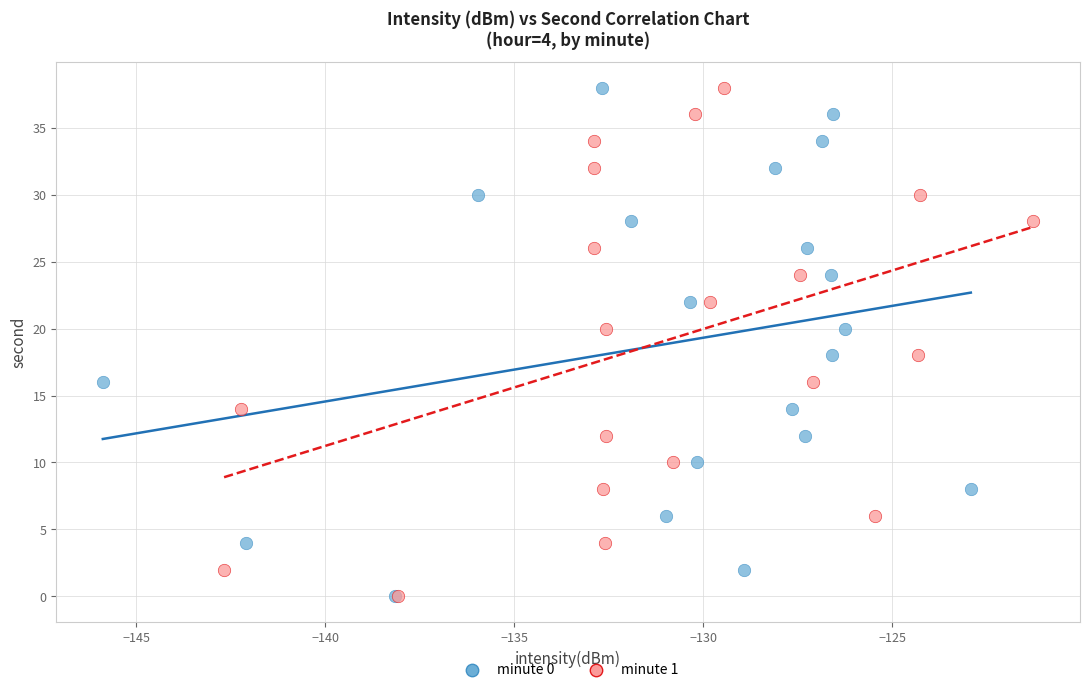

What are all the series names shown in the legend?

minute 0, minute 1